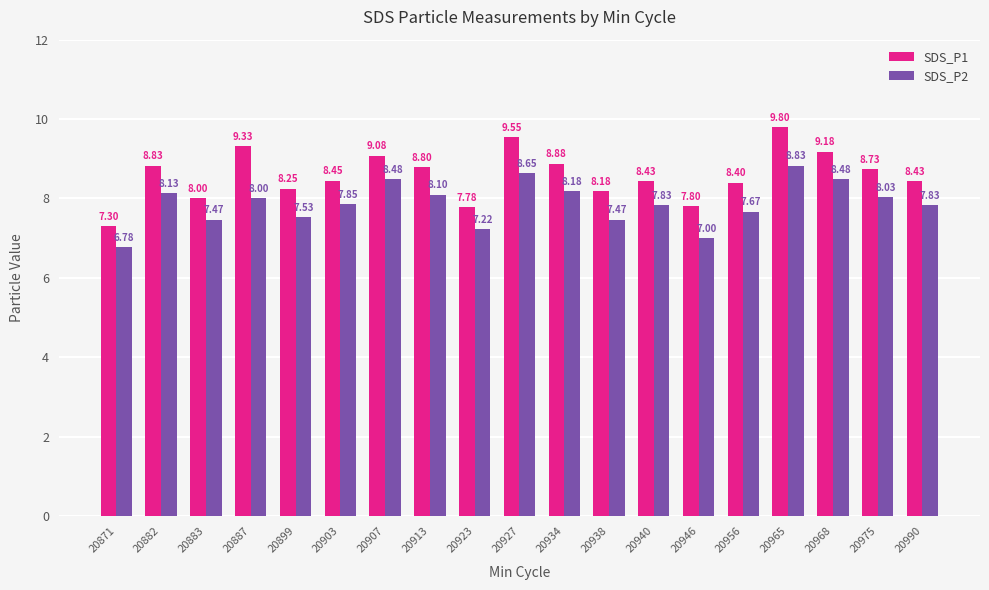

What is the difference between the maximum and minimum values in the SDS_P1 series?

2.5